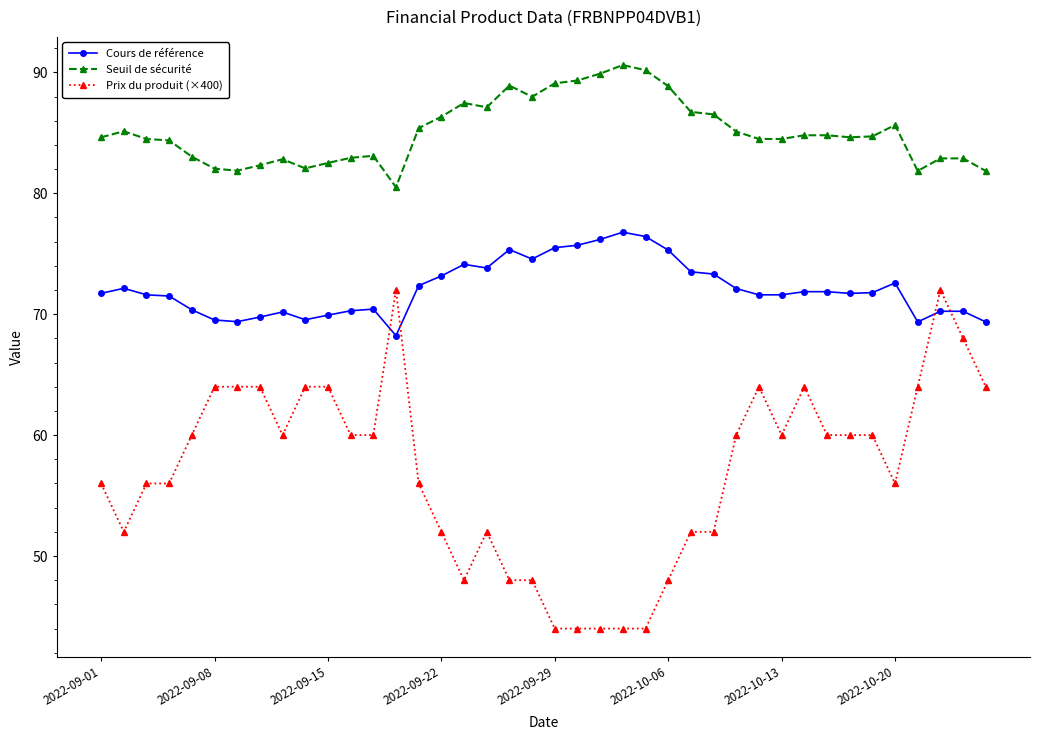

List the series in order of their overall mean, lowest first.

Prix du produit (×400), Cours de référence, Seuil de sécurité